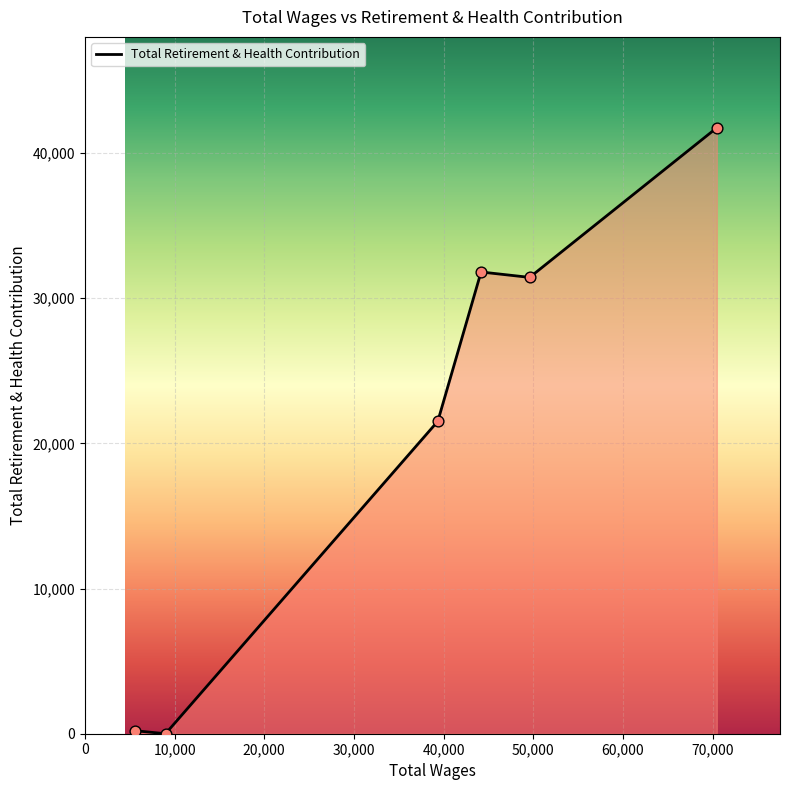

What is the maximum value shown in the chart?

41746